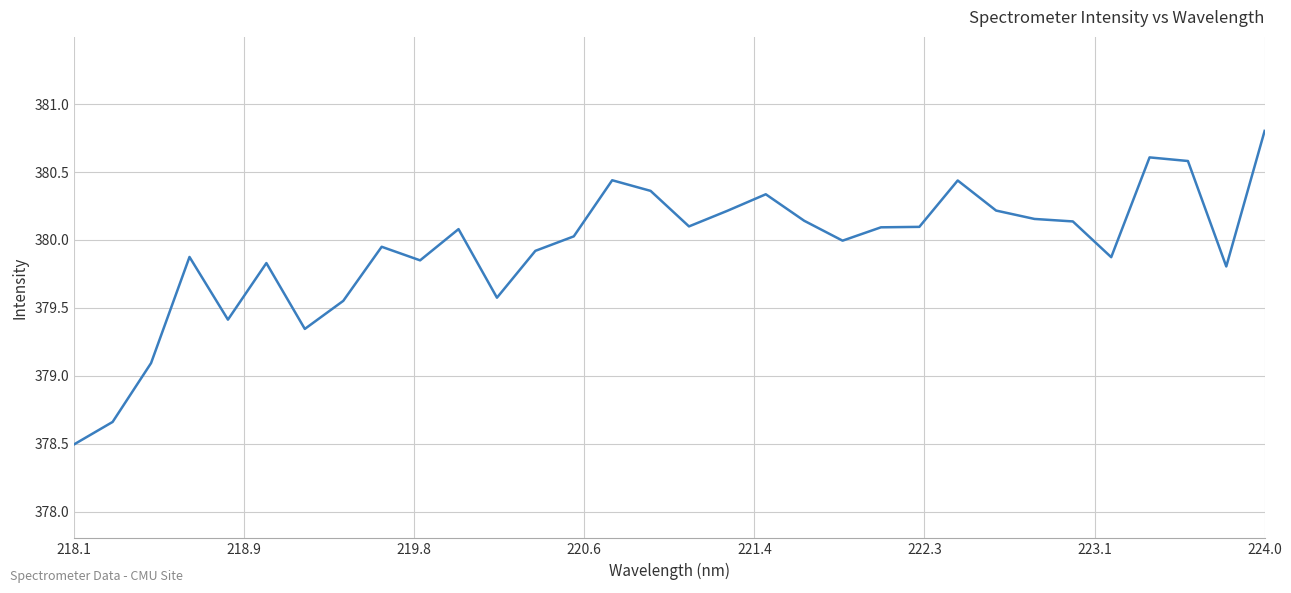

What is the greatest value displayed?

380.8